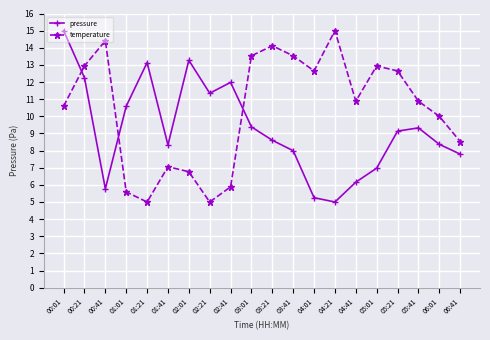

What is the sum of all temperature values?

207.9